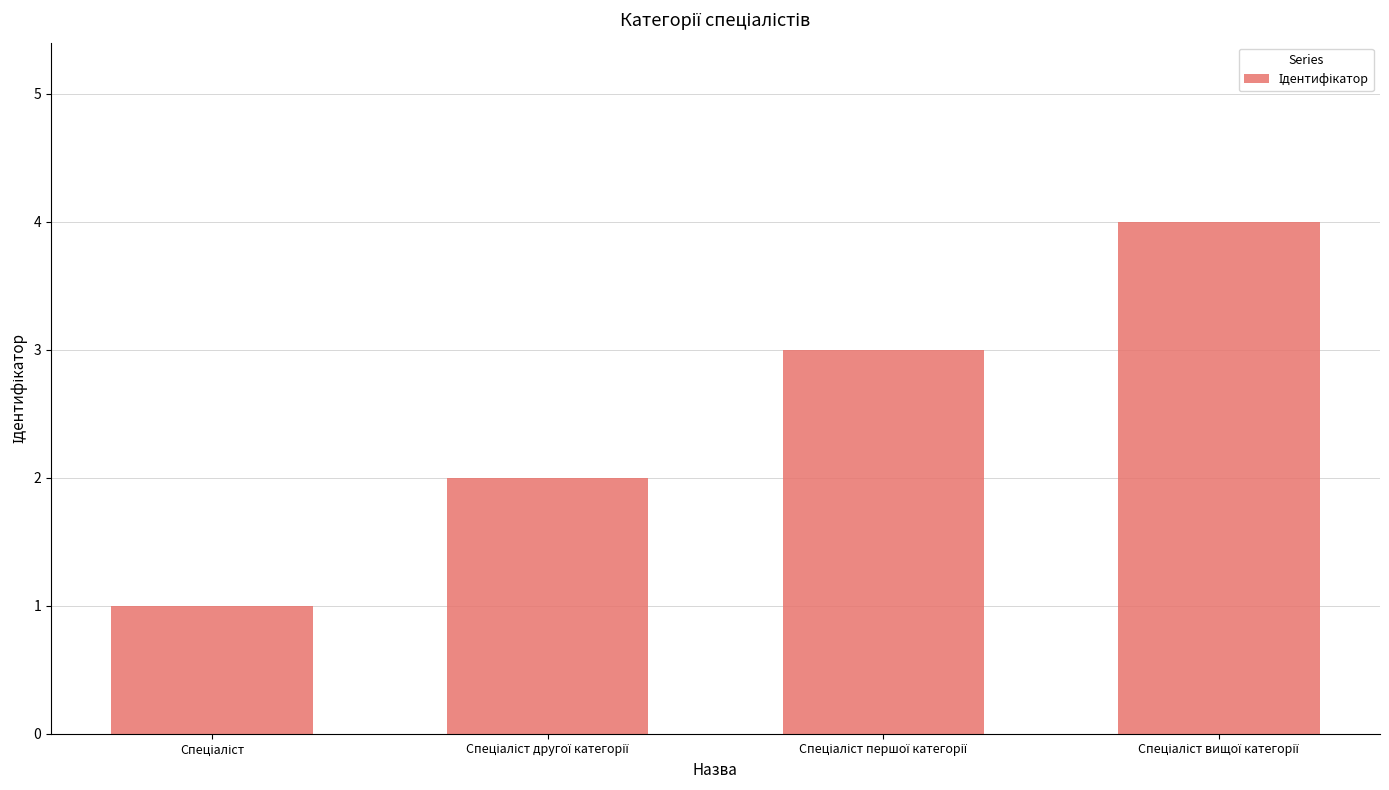

What is the sum of all values?

10